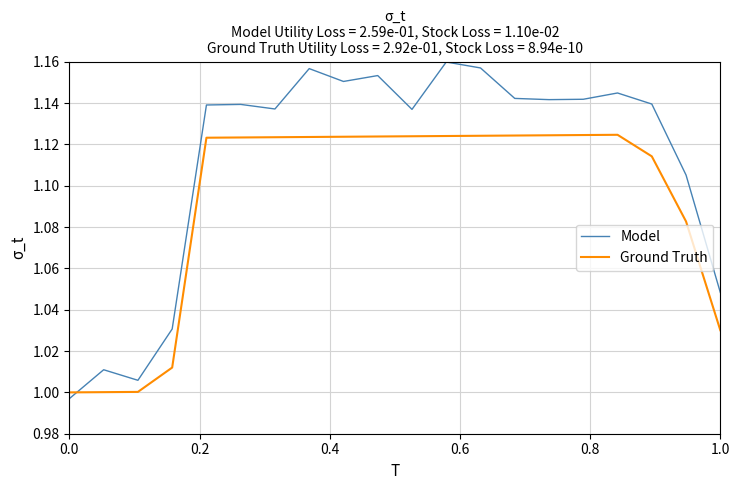

Which series has the largest range (max minus min)?

Model